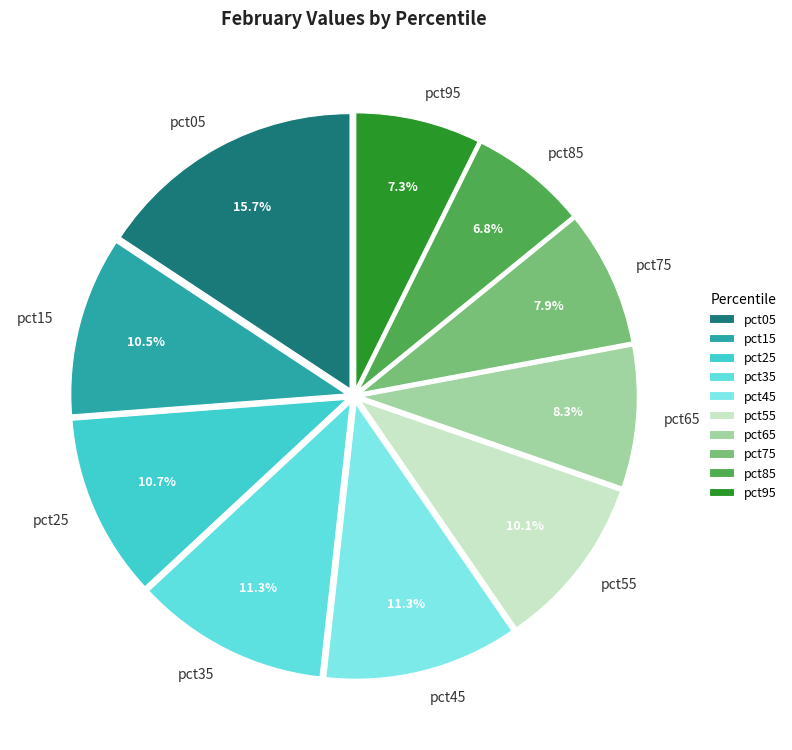

To the nearest percent, what portion does pct75 represent?

8%